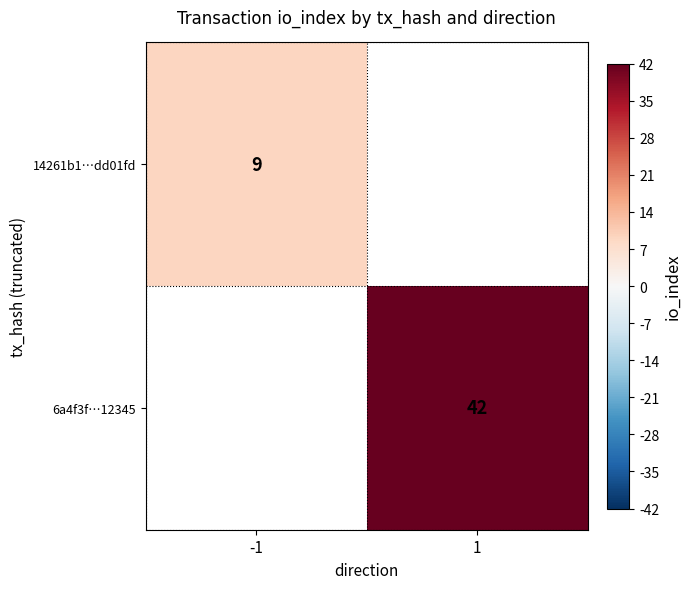

Is it true that 6a4f3f…12345 equals 42 at 1?

True